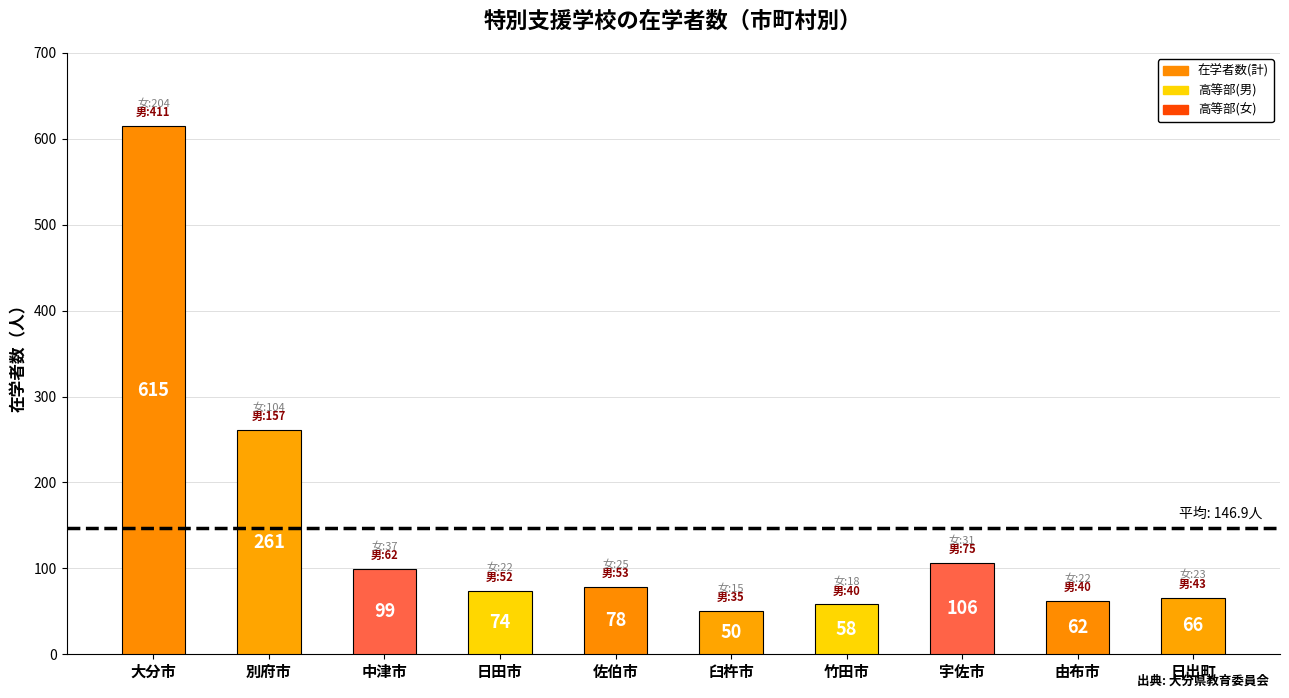

What is the difference between the second highest and second lowest values?

203